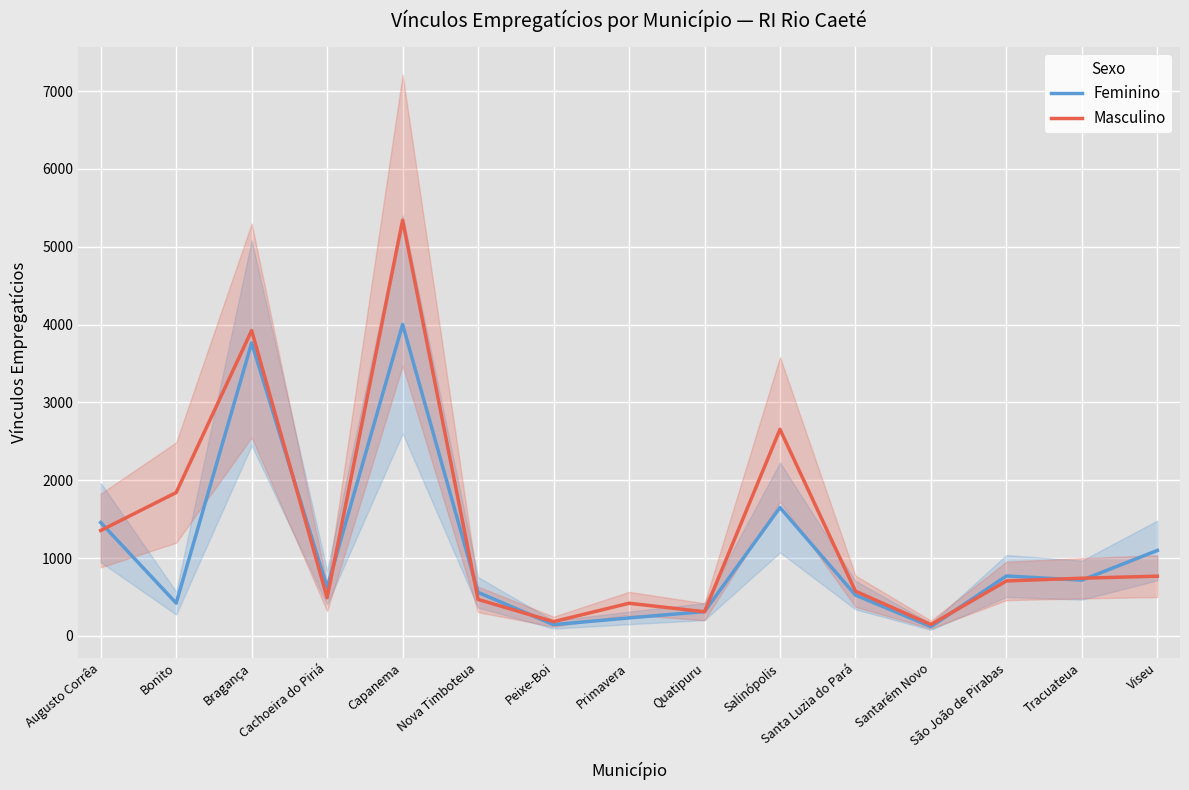

Read the Masculino value at Cachoeira do Piriá, to the nearest 50.

500